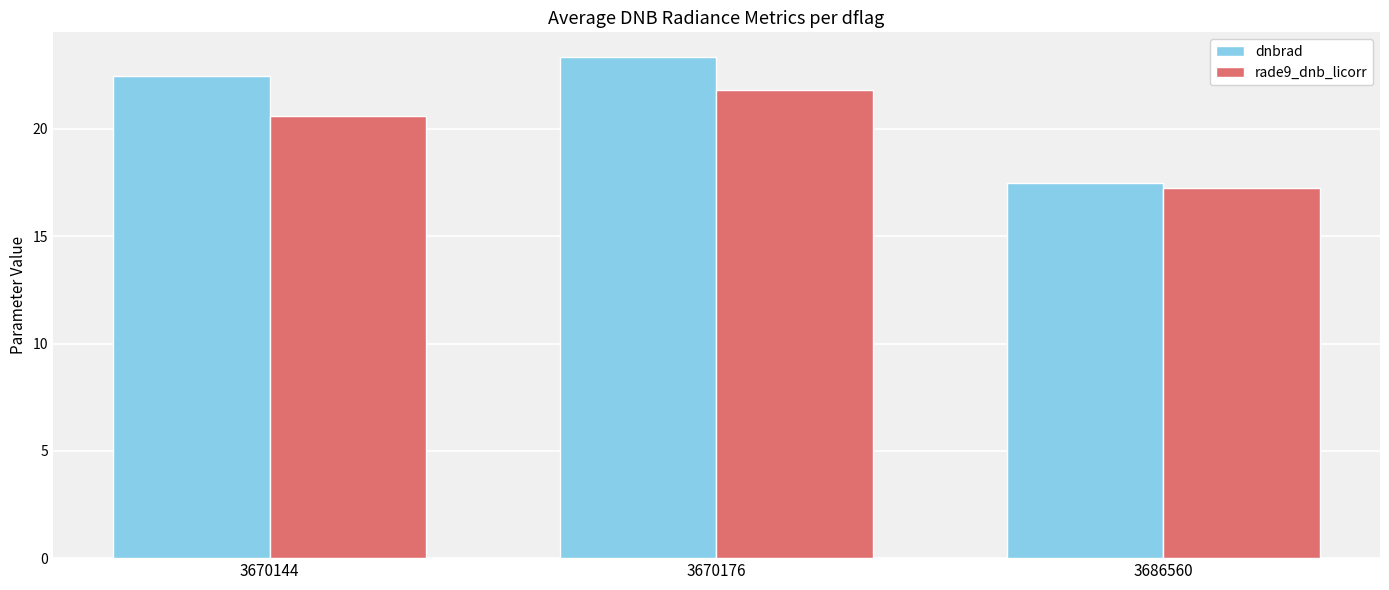

Rank the series at 3670144 from lowest to highest value.

rade9_dnb_licorr, dnbrad